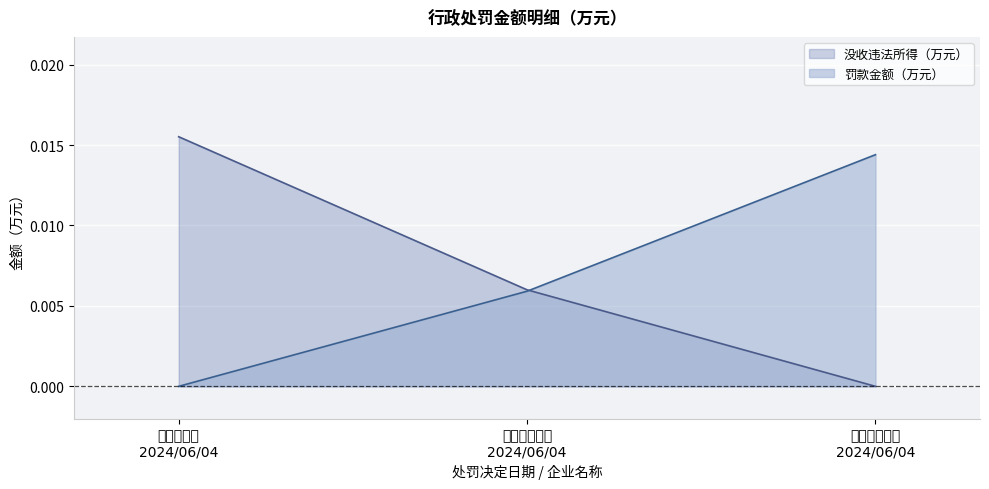

Rank the series by their maximum value, from lowest to highest.

罚款金额（万元）, 没收违法所得（万元）